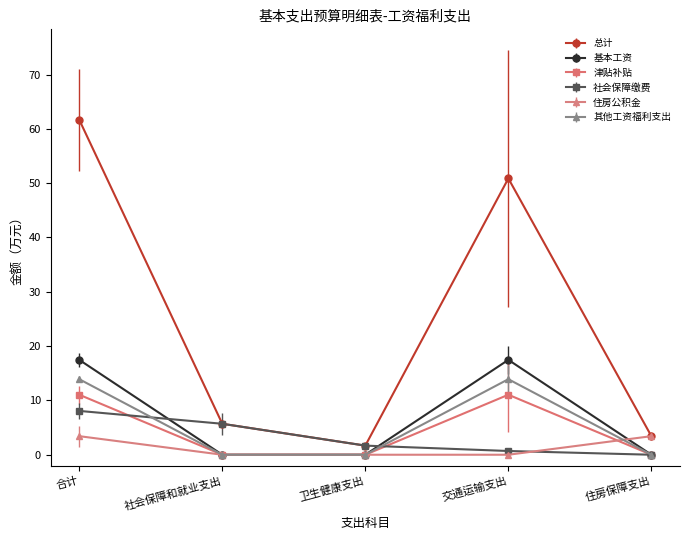

What is the label of the 1st point from the right?

住房保障支出